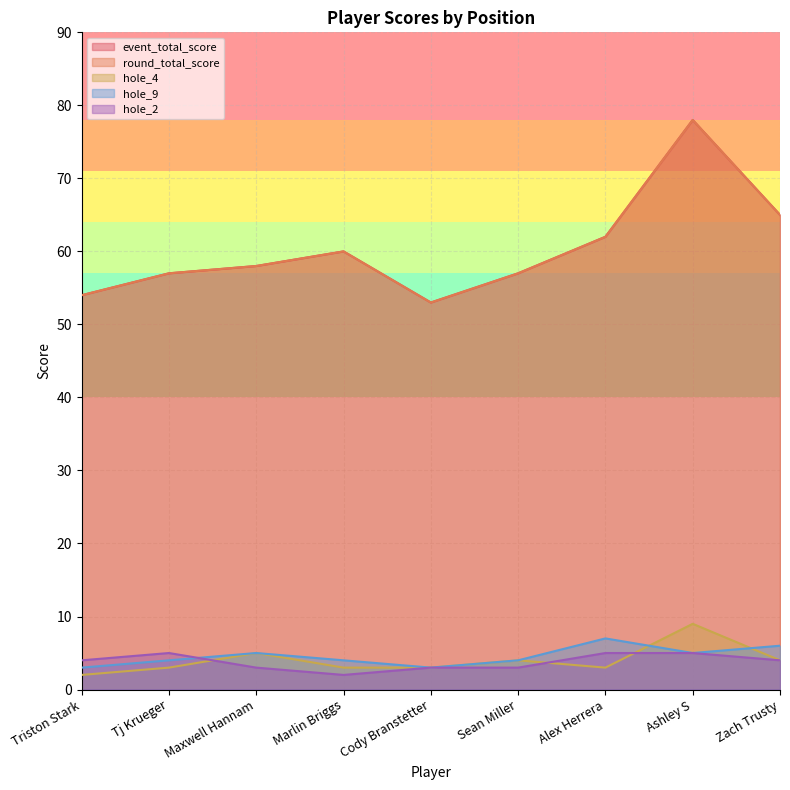

What is the difference between the highest and lowest values at Ashley S?

73